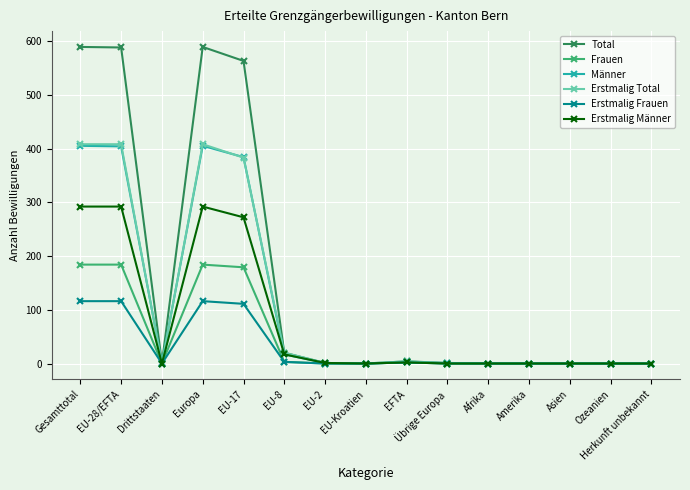

Between EU-28/EFTA and EFTA, which series saw the biggest shift?

Total